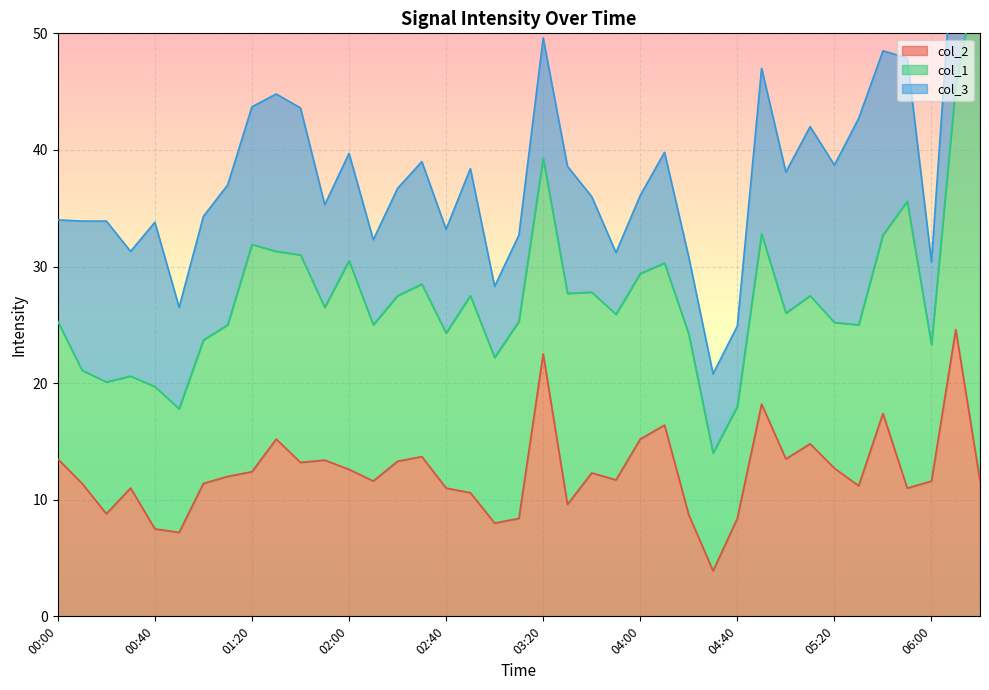

What is the difference between the col_1 values at 00:50 and 03:30?

7.5